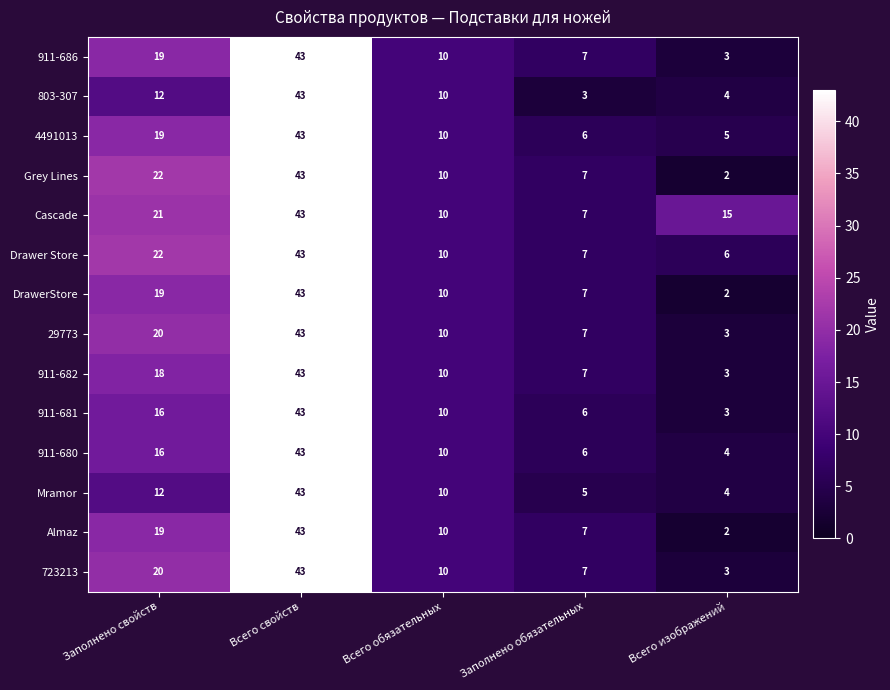

What is the average value of the Grey Lines series?

17